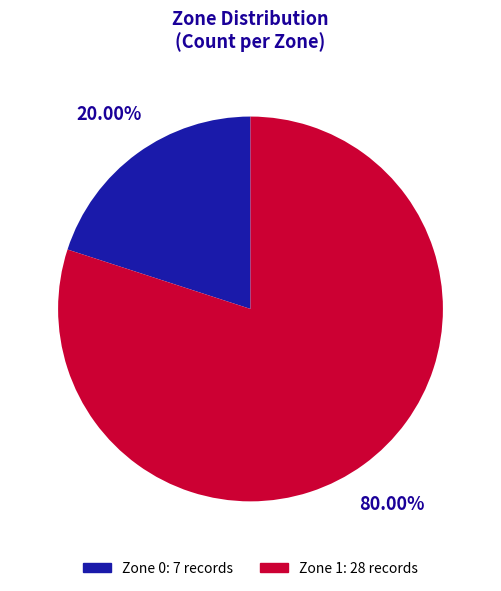

What percentage is the Zone 0 slice, to the nearest percent?

20%